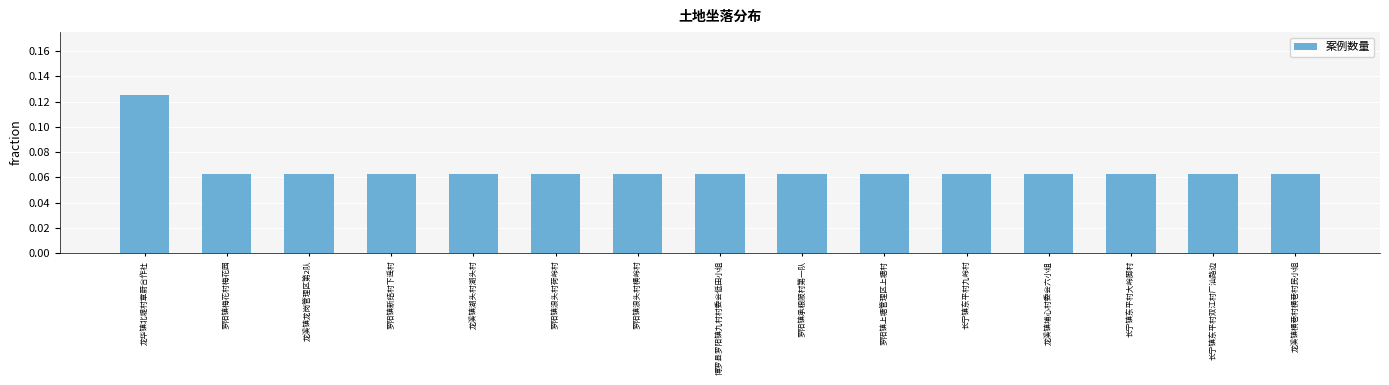

What is the label of the 8th bar from the left?

博罗县罗阳镇九村村委会低田小组